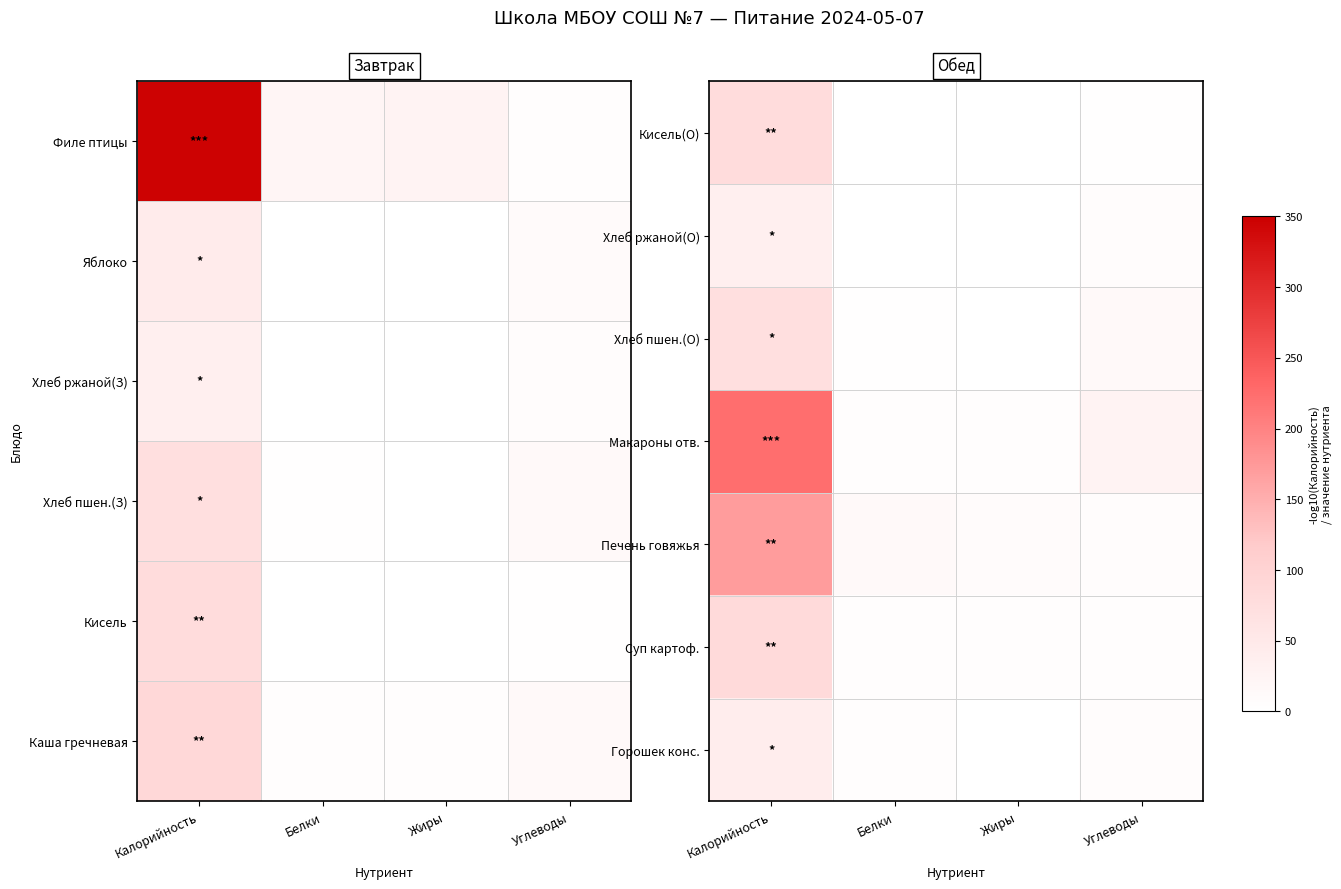

Reading right to left, transcribe all the data shown in this chart.

Горошек конс.: Углеводы=7.0	Жиры=0.0	Белки=3.0	Калорийность=41.0
Суп картоф.: Углеводы=5.0	Жиры=3.0	Белки=3.0	Калорийность=84.0
Печень говяжья: Углеводы=8.0	Жиры=9.0	Белки=15.0	Калорийность=171.2
Макароны отв.: Углеводы=27.0	Жиры=3.0	Белки=4.0	Калорийность=223.7
Хлеб пшен.(О): Углеводы=13.3	Жиры=0.2	Белки=2.1	Калорийность=72.0
Хлеб ржаной(О): Углеводы=7.4	Жиры=0.2	Белки=1.1	Калорийность=36.3
Кисель(О): Углеводы=2.0	Жиры=0.0	Белки=0.0	Калорийность=80.6